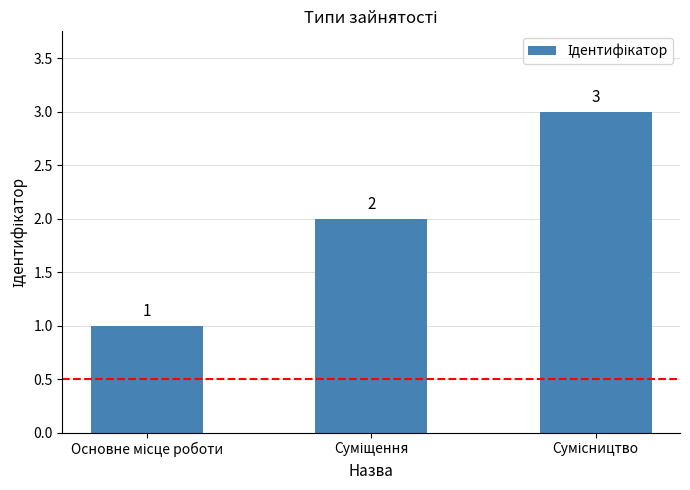

What is the sum of all values?

6